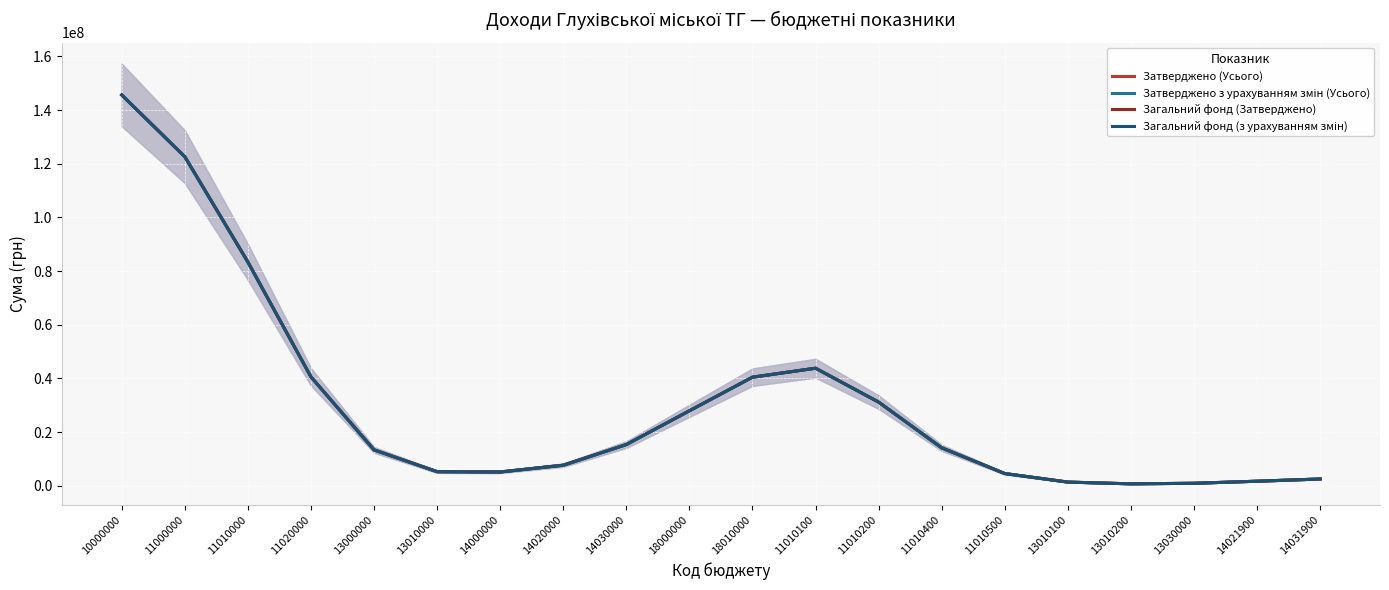

Which series has the largest range (max minus min)?

Затверджено (Усього)